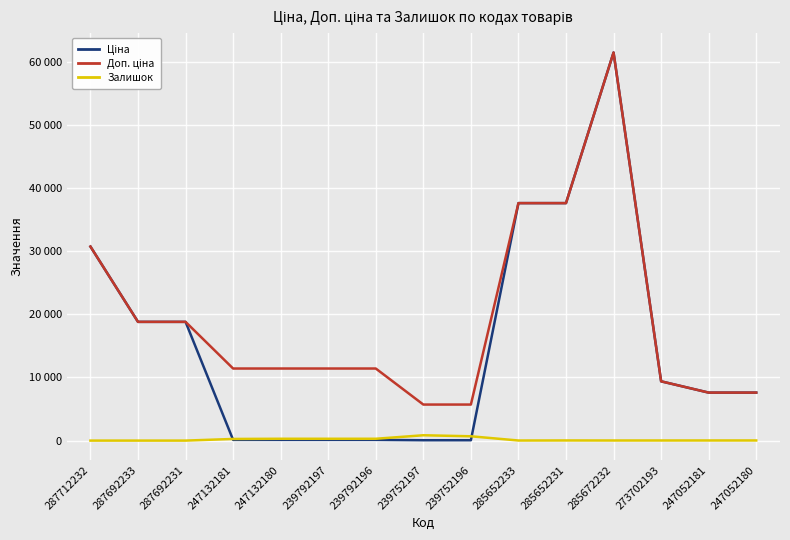

Does the chart display data point markers on the line(s)?

No